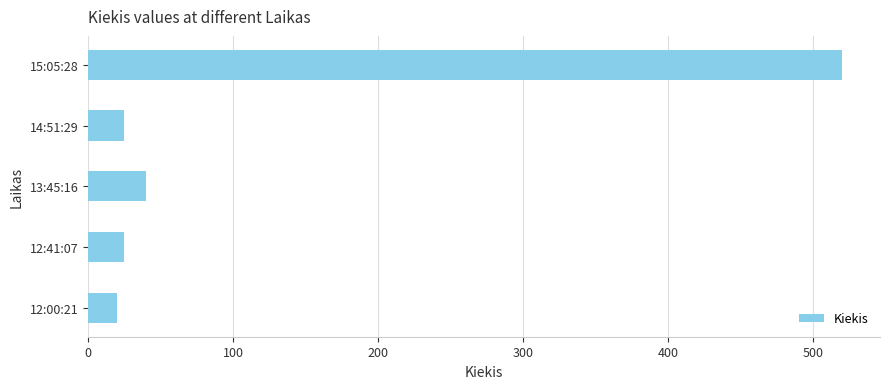

What is the difference between the second highest and second lowest values?

15